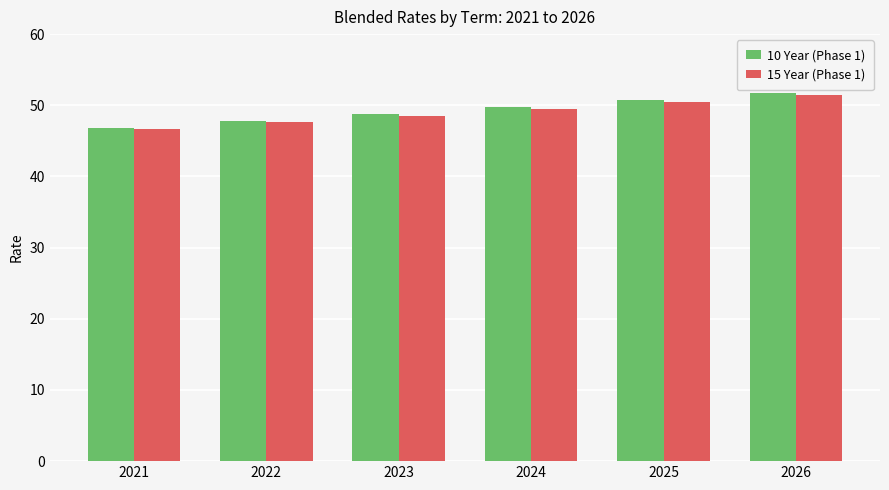

The 10 Year (Phase 1) series shows 51.7 at 2026. True or false?

True